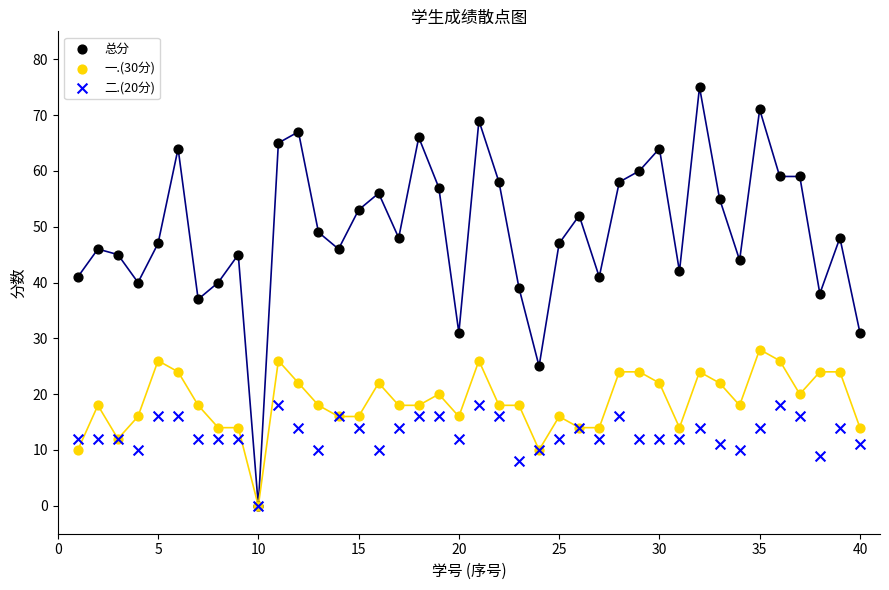

What are all the series names shown in the legend?

总分, 一.(30分), 二.(20分)